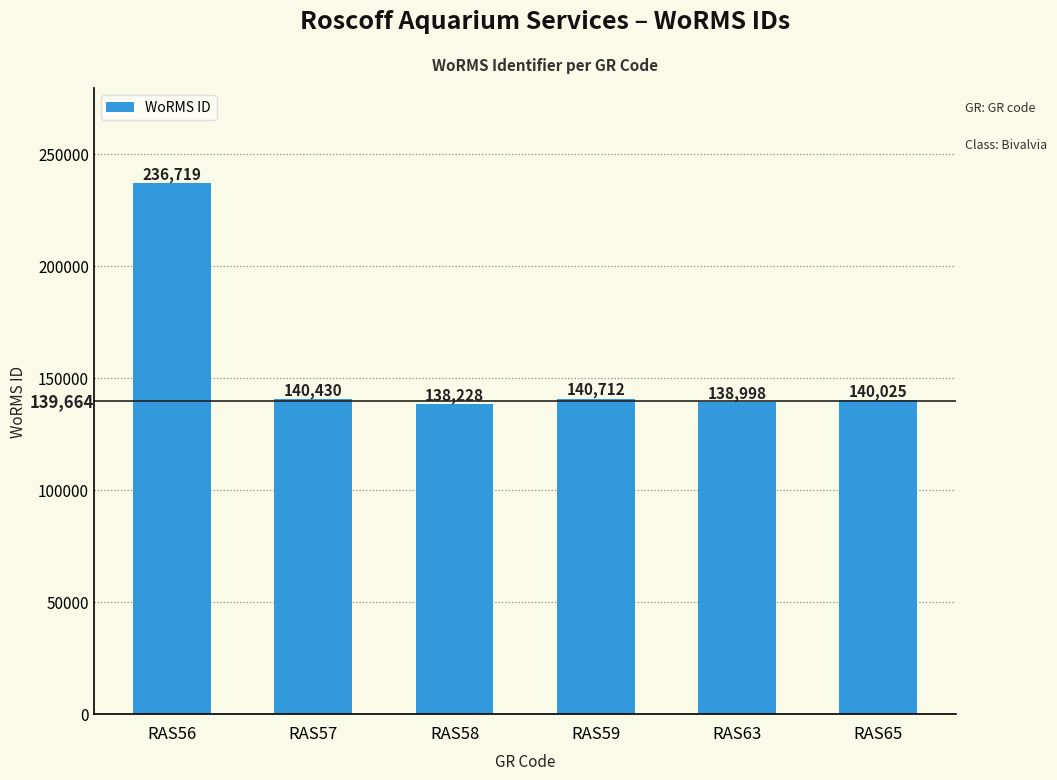

The chart shows a value of 70521 at RAS56. True or false?

False